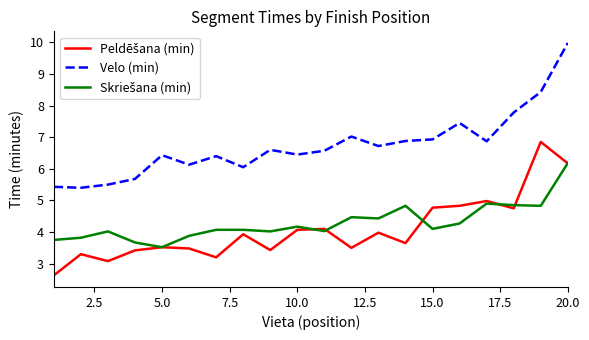

Which series has the widest spread of values?

Velo (min)